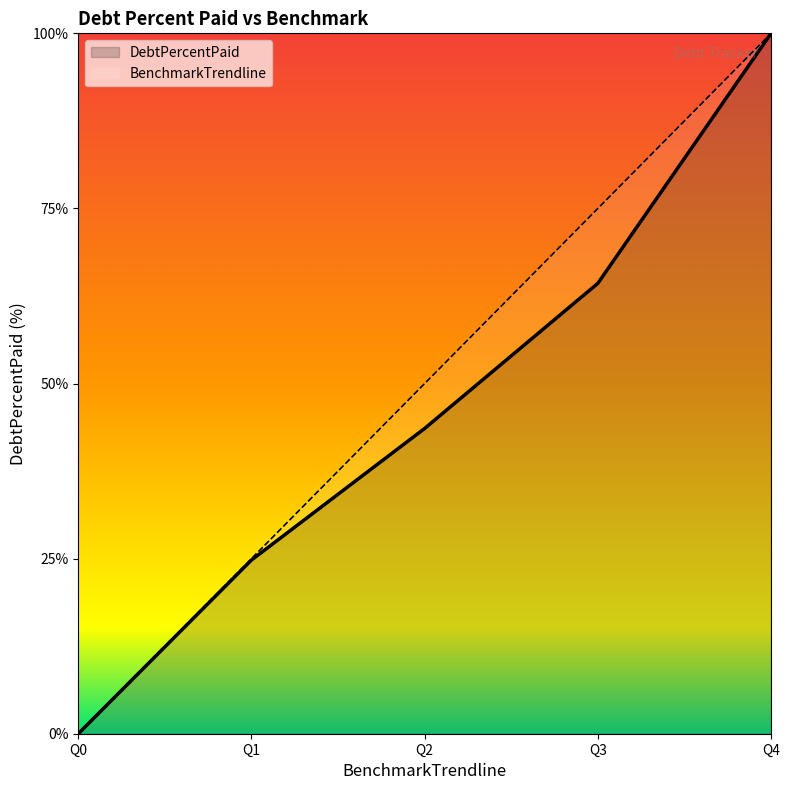

Does the chart display data point markers on the line(s)?

No